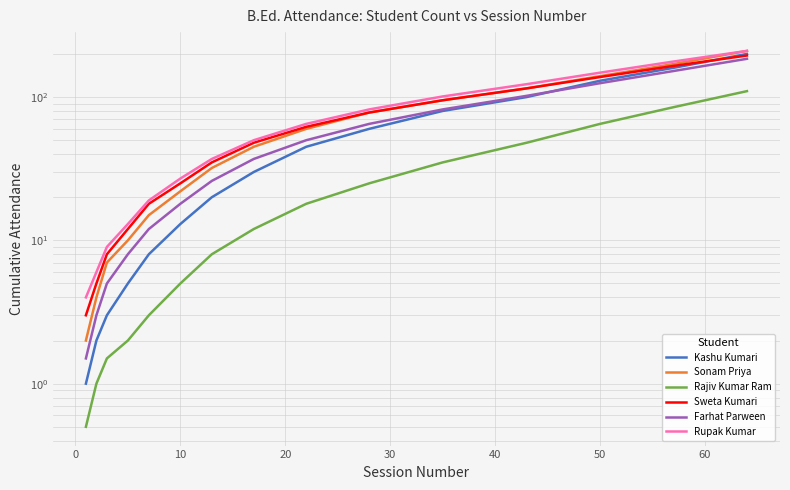

True or false: Rupak Kumar and Sweta Kumari cross at least once.

False